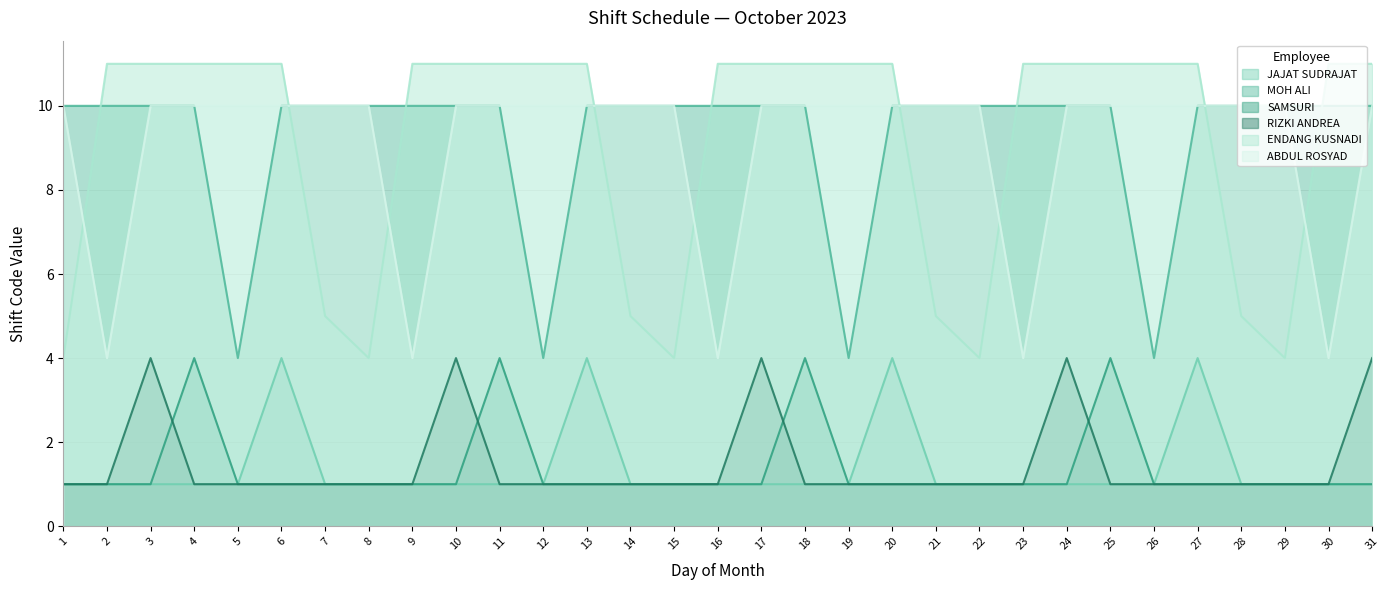

Which label corresponds to the largest value in the chart?

2